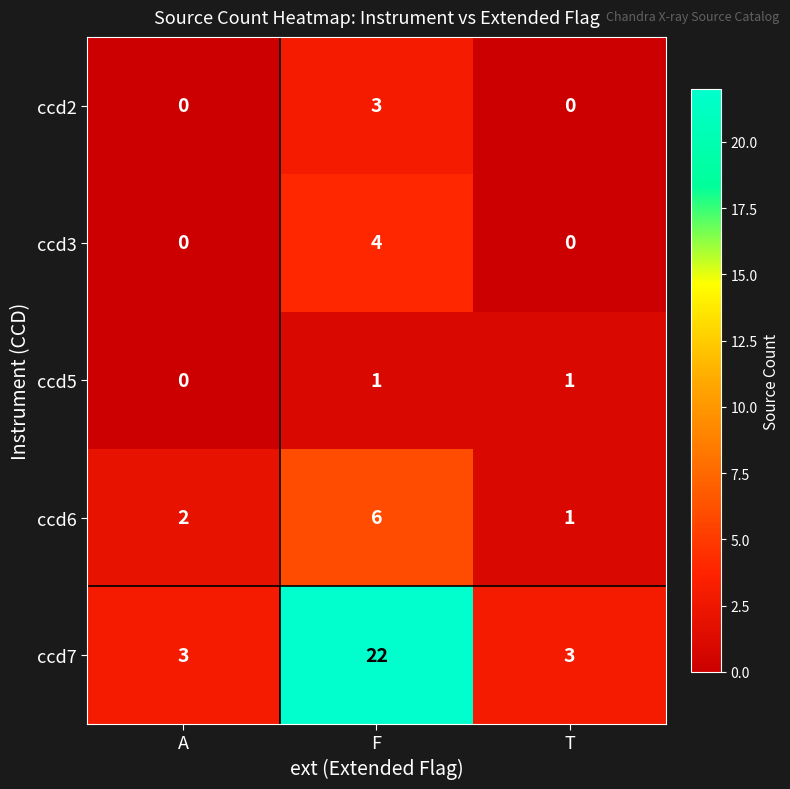

At which category is the sum across all series the highest?

F